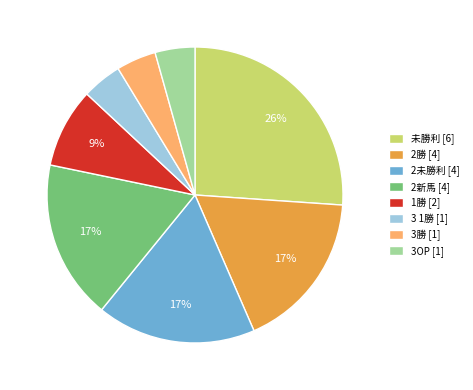

What is the largest slice in the pie chart?

未勝利 [6]